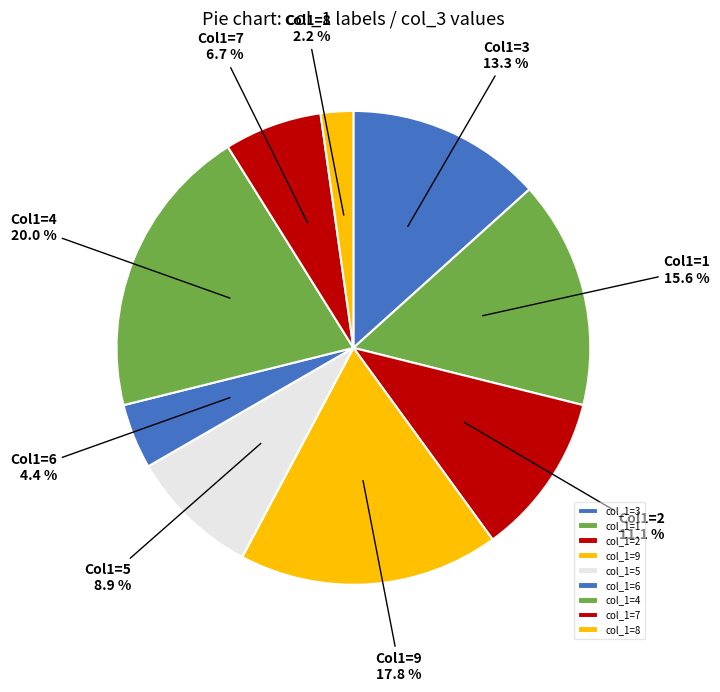

To the nearest percent, what is the average slice percentage?

11%